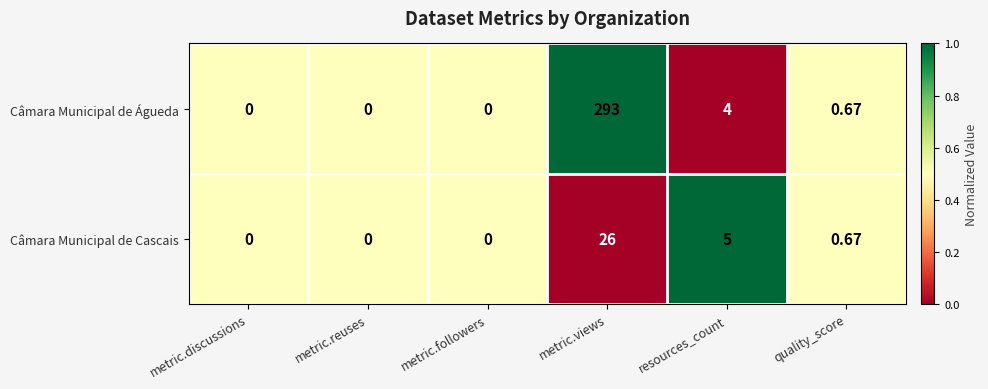

At which label is Câmara Municipal de Águeda closest to 146?

resources_count